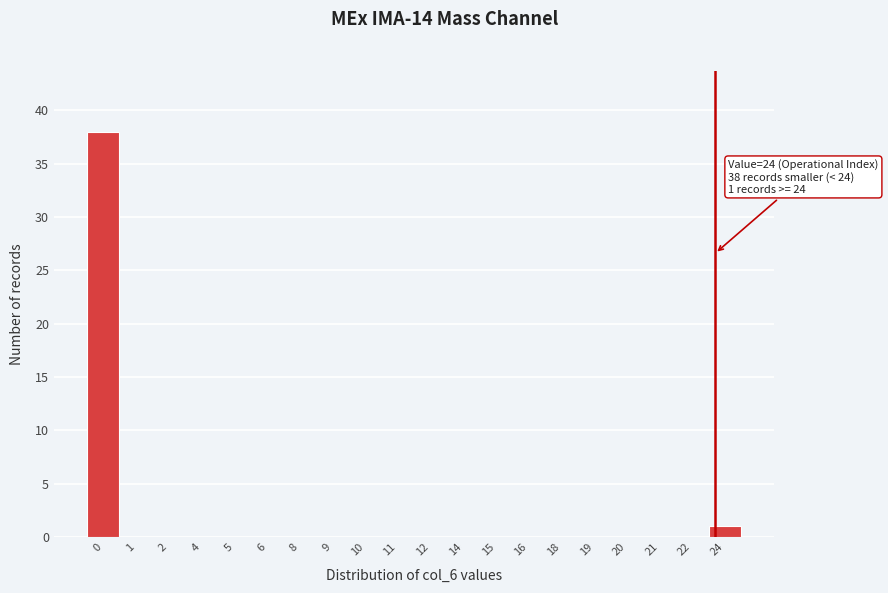

Reading right to left, extract all data points from this chart.

24=1	22=0	21=0	20=0	19=0	18=0	16=0	15=0	14=0	12=0	11=0	10=0	9=0	8=0	6=0	5=0	4=0	2=0	1=0	0=38